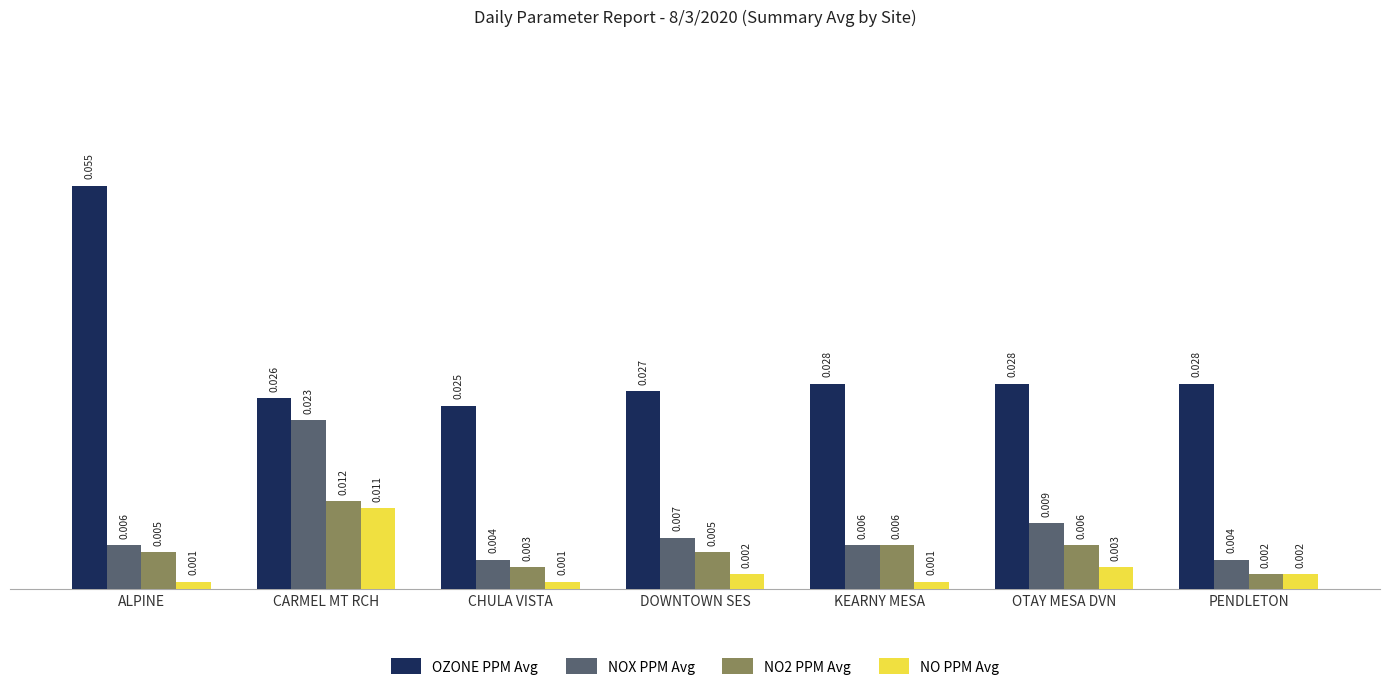

Does the chart contain stacked bars?

No